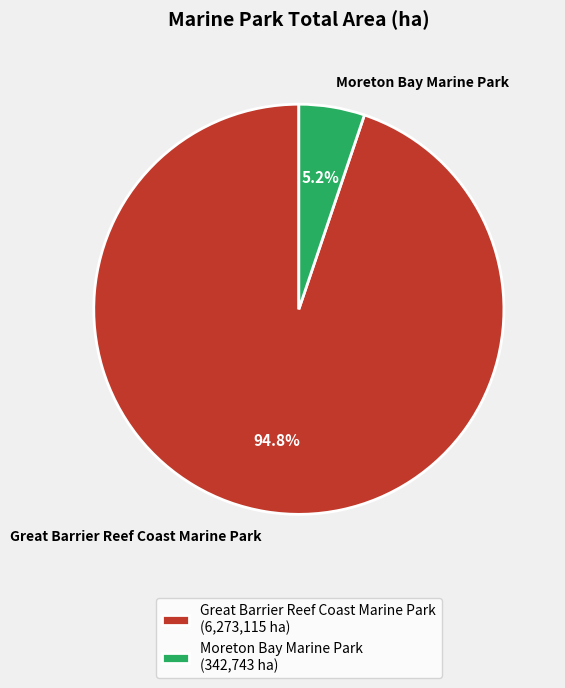

How many segments does this pie chart have?

2